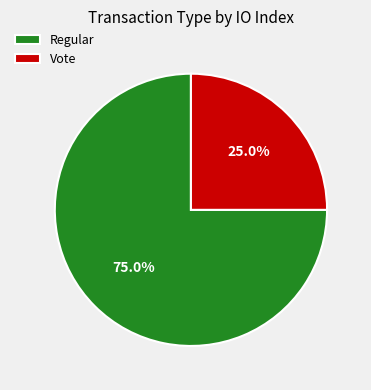

Which slice is the largest?

Regular